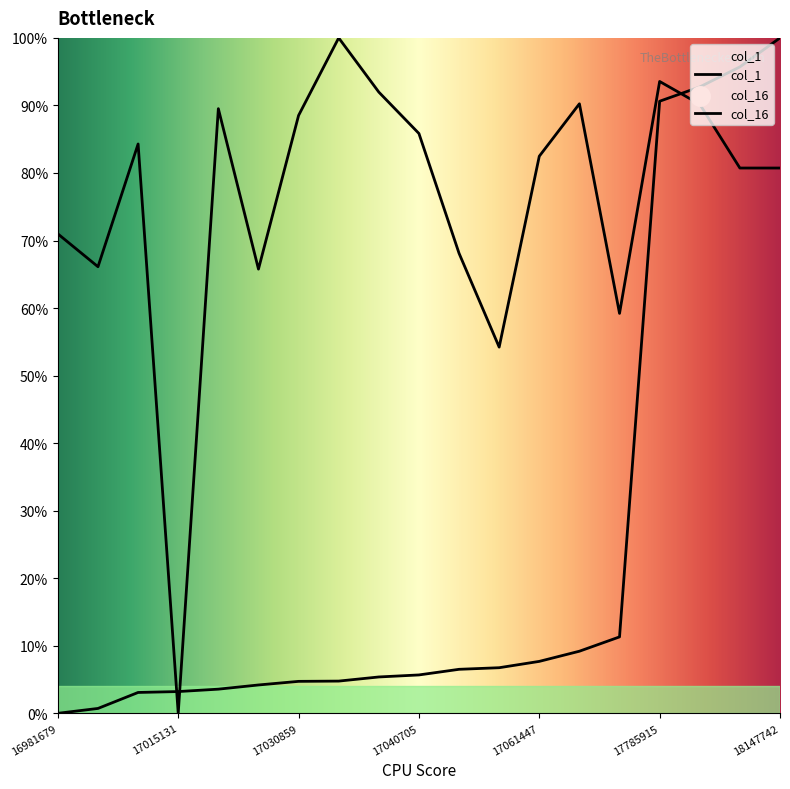

Is this an area chart (filled region under the line)?

No